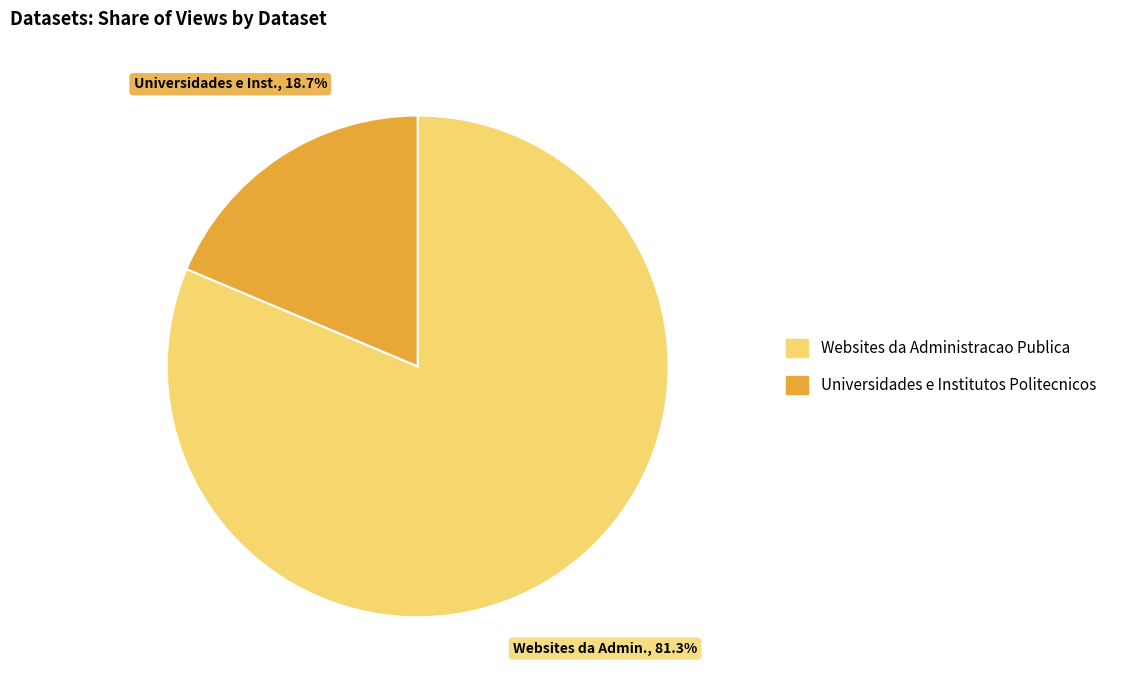

What percentage is the Universidades e Institutos Politecnicos slice, to the nearest percent?

19%